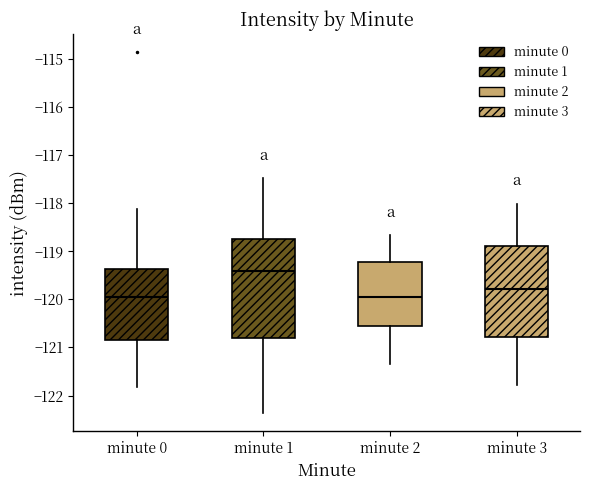

Reading left to right, read every box against the y-axis: the position of its median line, the range the box covers, and the ends of its whiskers. The values are not printed on the chart, so give them approximately, as read against the axis.

minute 0: median -119.9, box -120.8 to -119.4, whiskers -121.8 to -118.1
minute 1: median -119.4, box -120.8 to -118.7, whiskers -122.4 to -117.5
minute 2: median -119.9, box -120.6 to -119.2, whiskers -121.3 to -118.7
minute 3: median -119.8, box -120.8 to -118.9, whiskers -121.8 to -118.0